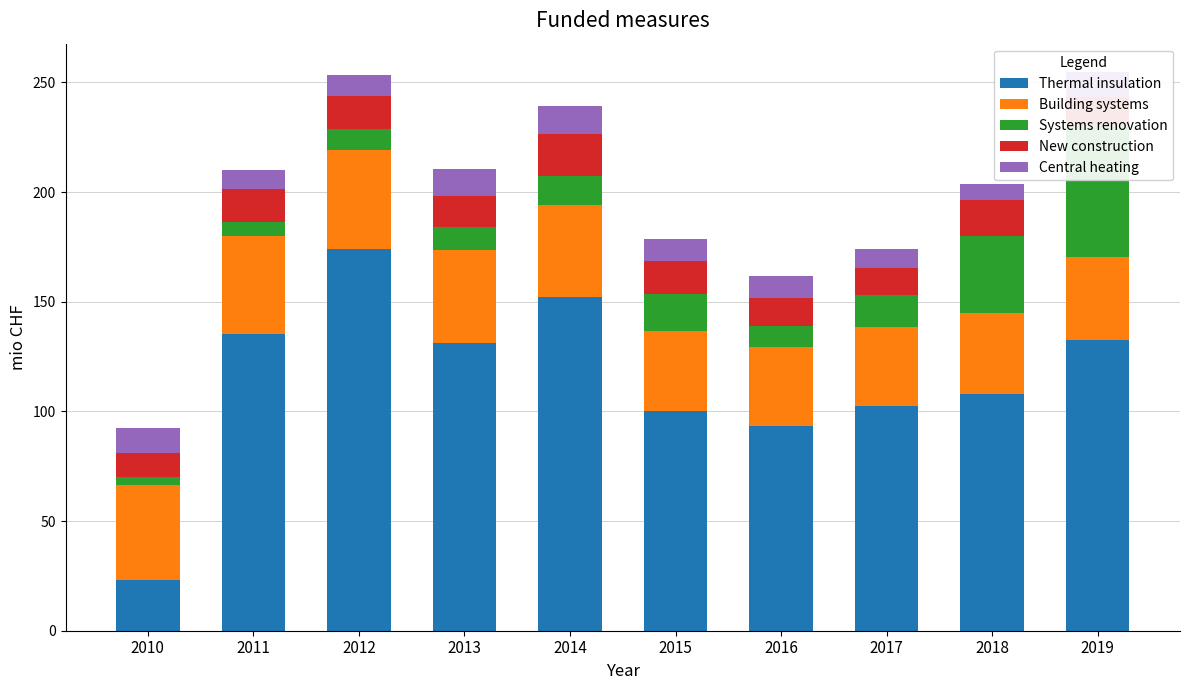

Is it true that Central heating equals 11.2 at 2010?

True